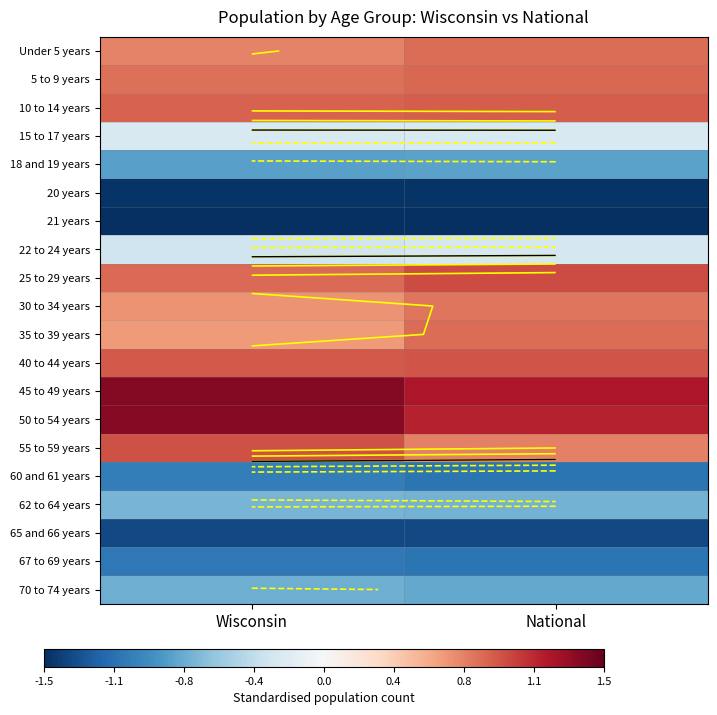

Rank the series by their maximum value, from lowest to highest.

21 years, 20 years, 65 and 66 years, 67 to 69 years, 60 and 61 years, 18 and 19 years, 70 to 74 years, 62 to 64 years, 22 to 24 years, 15 to 17 years, 30 to 34 years, 35 to 39 years, Under 5 years, 5 to 9 years, 10 to 14 years, 40 to 44 years, 55 to 59 years, 25 to 29 years, 50 to 54 years, 45 to 49 years